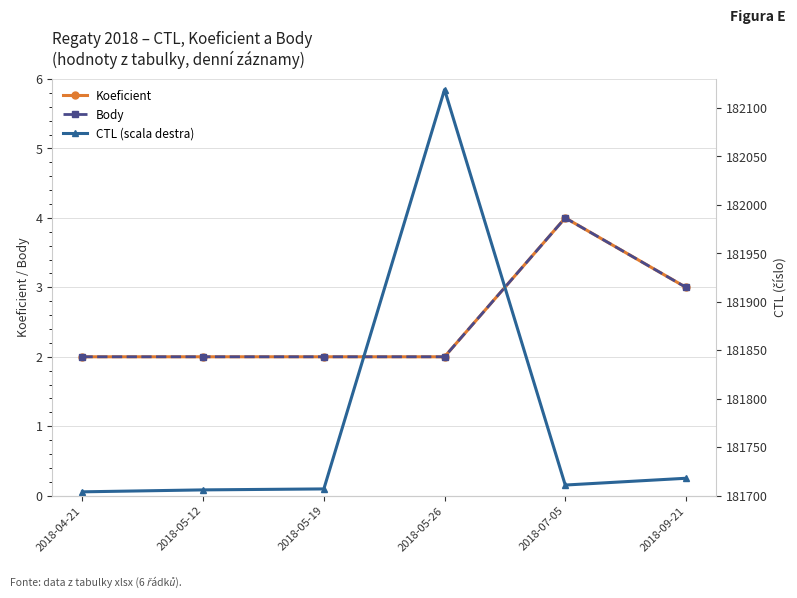

Reading left to right, extract all data points from this chart.

Koeficient: 2018-04-21=2	2018-05-12=2	2018-05-19=2	2018-05-26=2	2018-07-05=4	2018-09-21=3
Body: 2018-04-21=2	2018-05-12=2	2018-05-19=2	2018-05-26=2	2018-07-05=4	2018-09-21=3
CTL (scala destra): 2018-04-21=181704	2018-05-12=181706	2018-05-19=181707	2018-05-26=182119	2018-07-05=181711	2018-09-21=181718